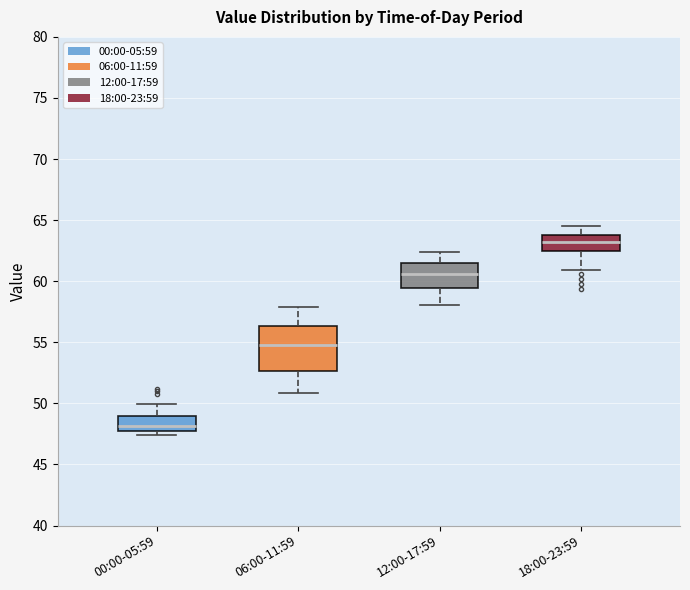

Reading left to right, read every box against the y-axis: the position of its median line, the range the box covers, and the ends of its whiskers. The values are not printed on the chart, so give them approximately, as read against the axis.

00:00-05:59: median 48.0 (just above the box's lower edge), box 48.0 to 49.0, whiskers 47.5 to 50.0
06:00-11:59: median 55.0, box 52.5 to 56.5, whiskers 51.0 to 58.0
12:00-17:59: median 60.5, box 59.5 to 61.5, whiskers 58.0 to 62.5
18:00-23:59: median 63.0, box 62.5 to 64.0, whiskers 61.0 to 64.5